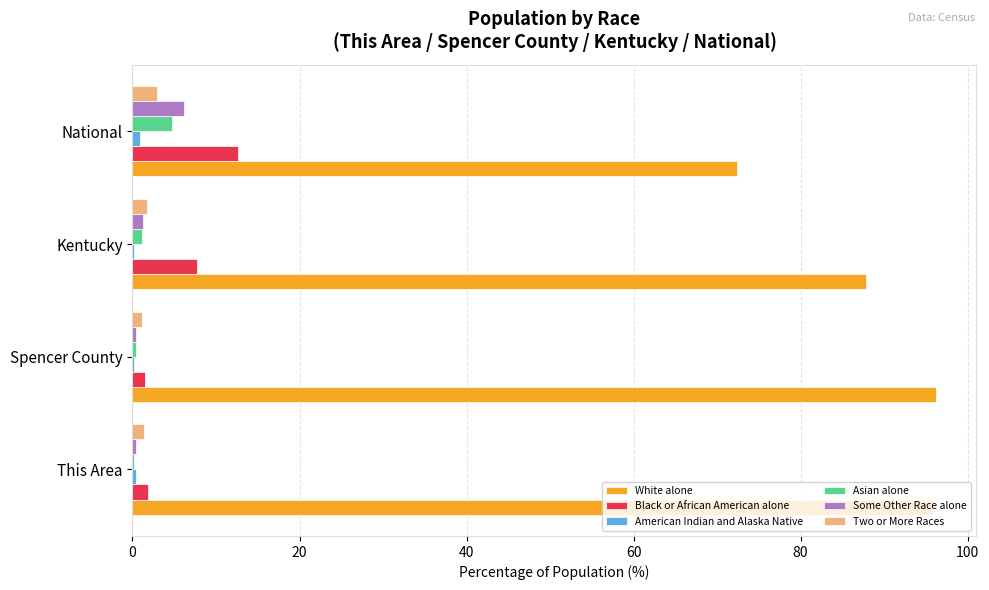

Which series has the largest total across all categories?

White alone